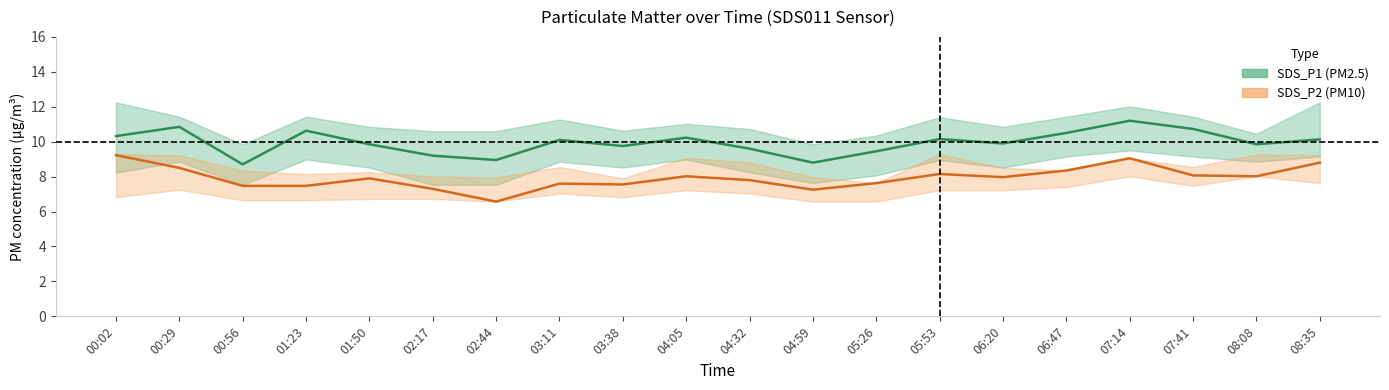

How many data points in SDS_P1 are less than 10?

10